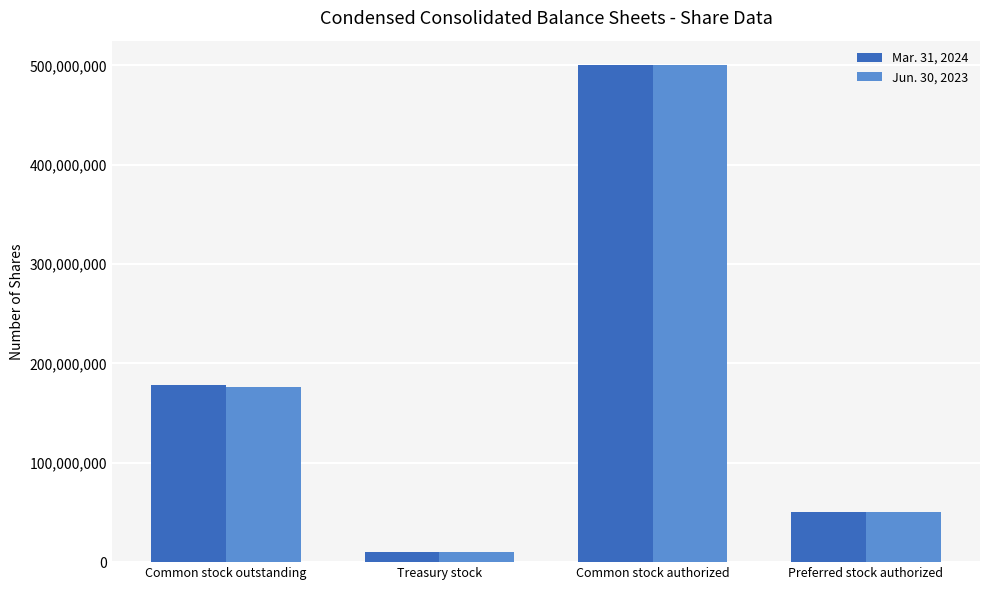

What is the total value across all series at Treasury stock?

21240520